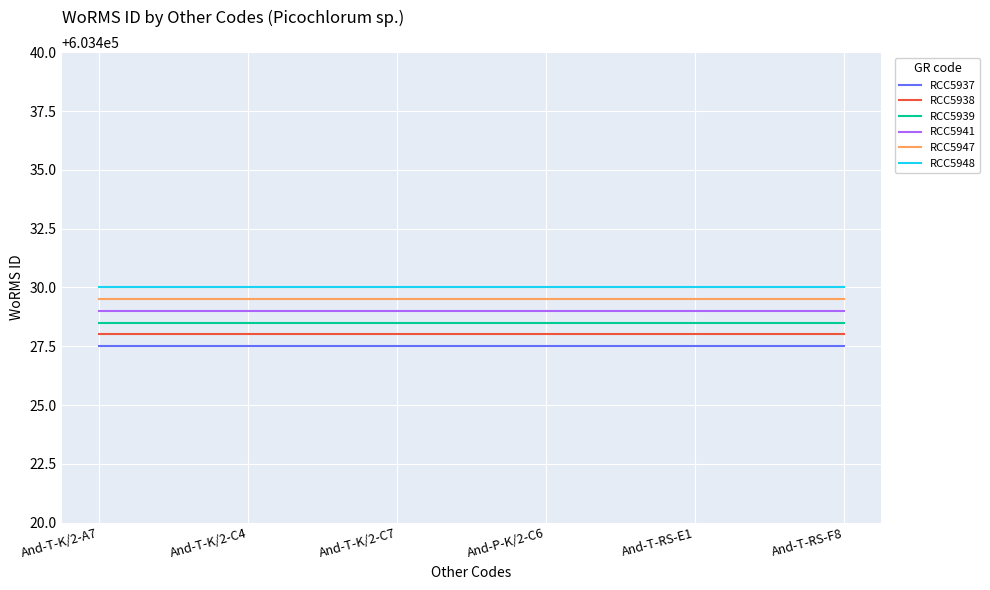

Is this an area chart (filled region under the line)?

No